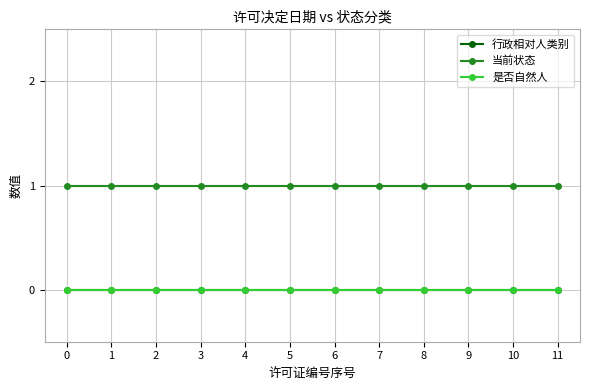

True or false: 是否自然人 has more than 1 interior local peaks.

False